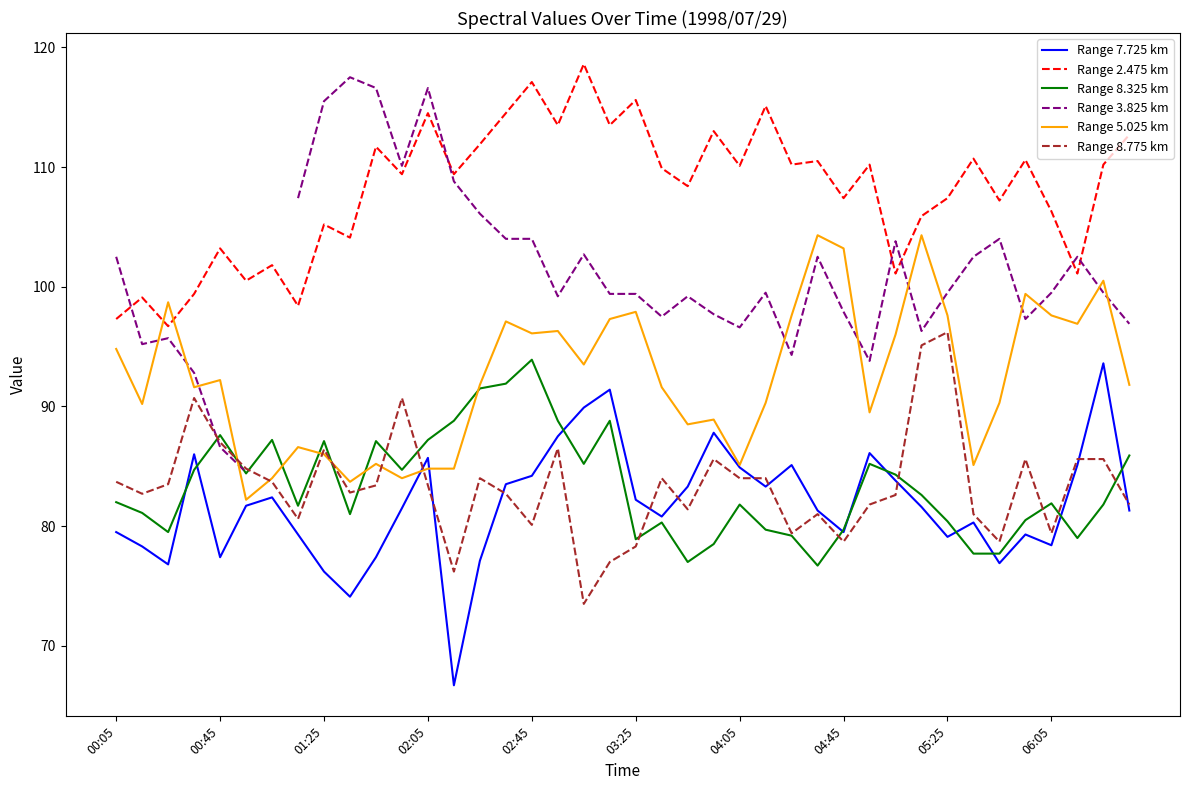

After their last crossing, which series has the higher values: Range 2.475 km or Range 5.025 km?

Range 2.475 km